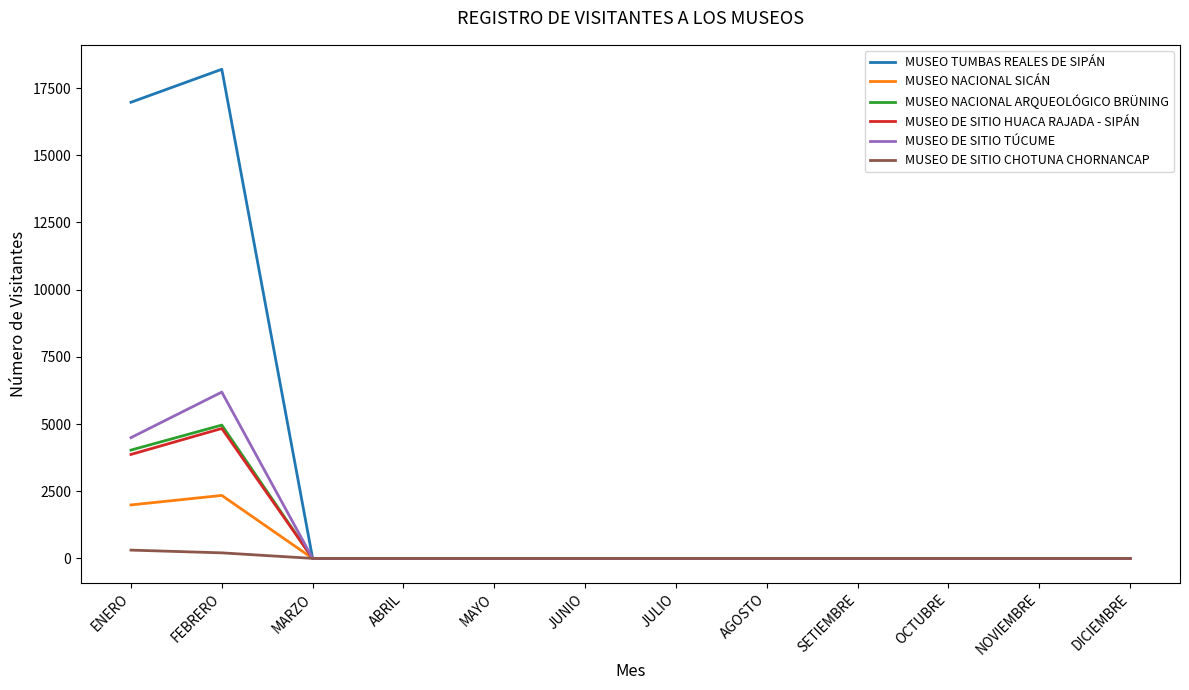

What is the maximum value shown in the chart?

18198